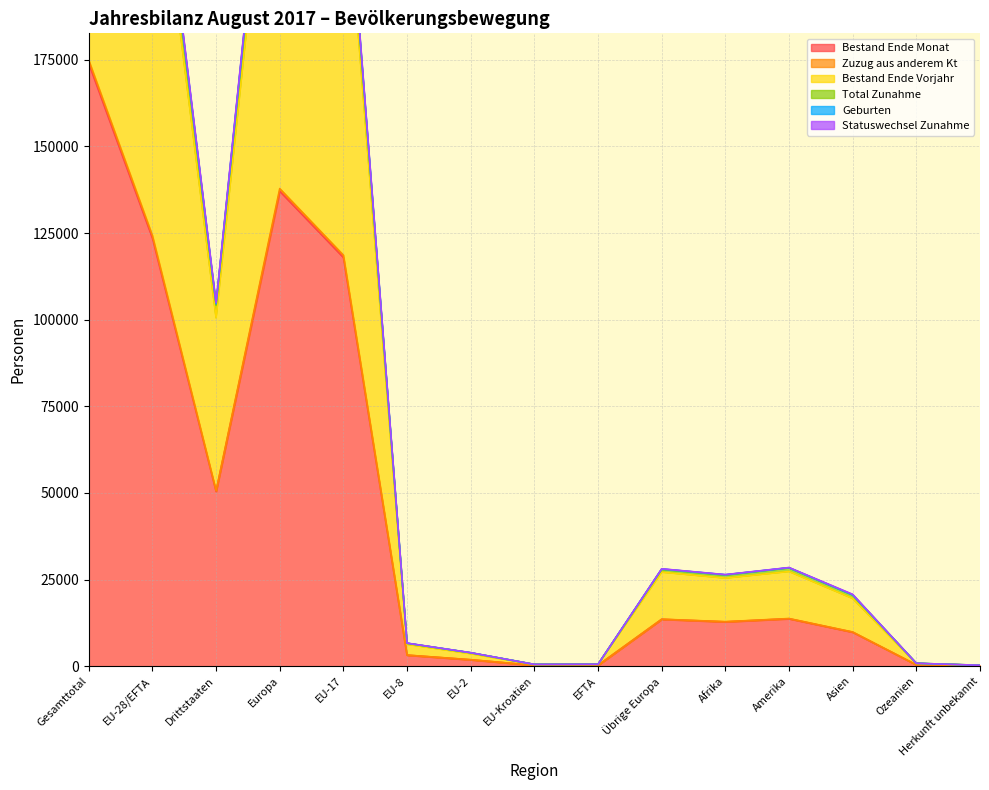

What is the average value of the Total Zunahme series?

90965